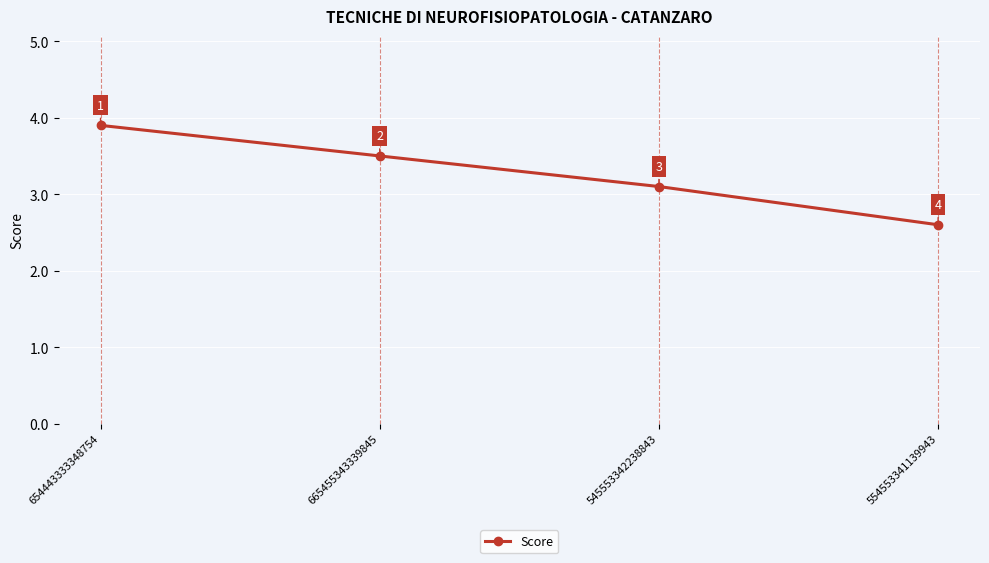

What is the maximum value shown in the chart?

3.9